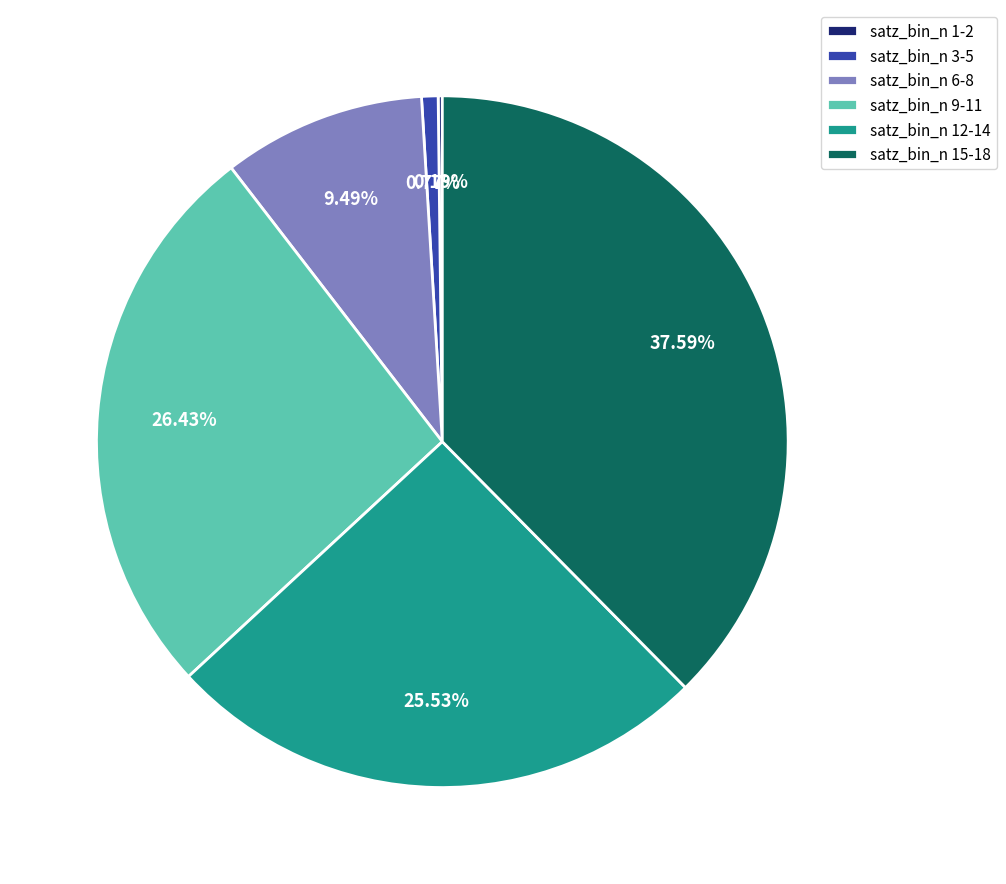

Is the sum of satz_bin_n 3-5 and satz_bin_n 15-18 greater than half?

No